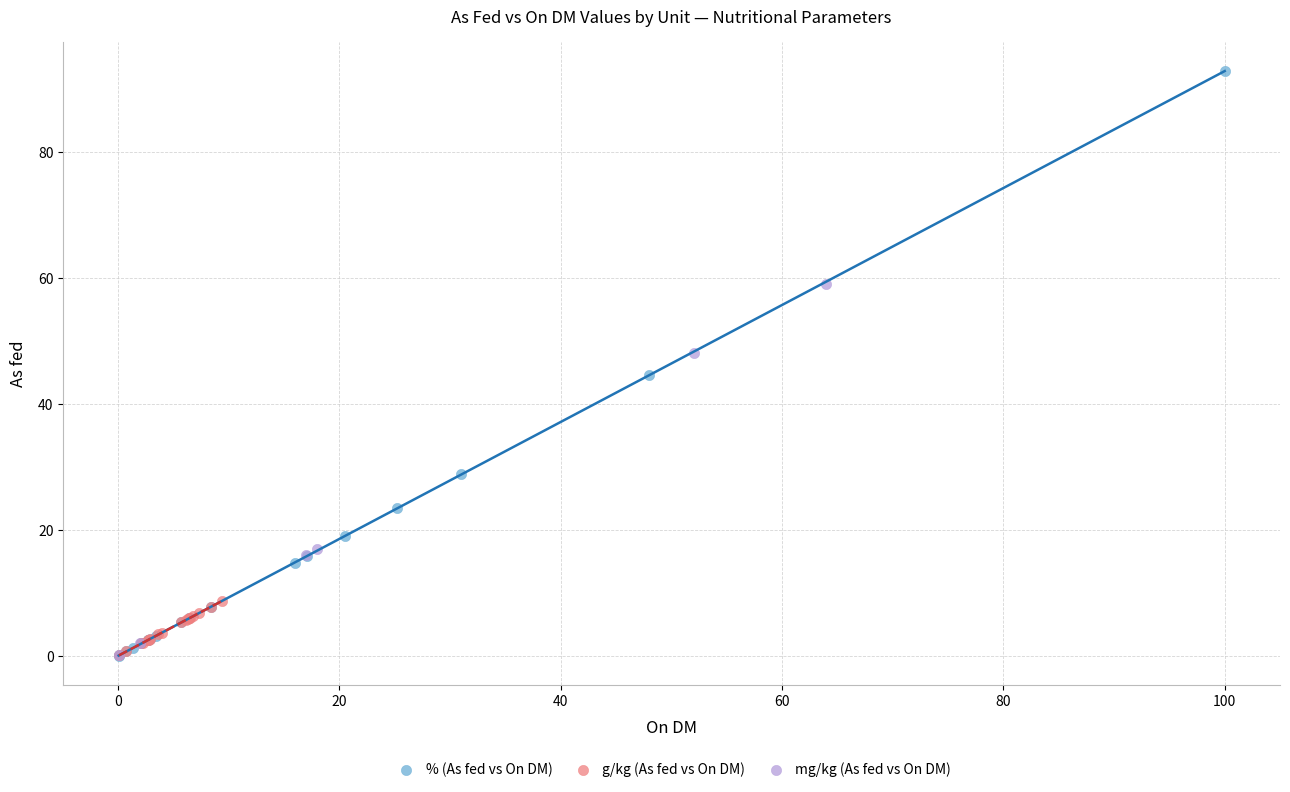

Which series contains the highest Y value?

% (As fed vs On DM)